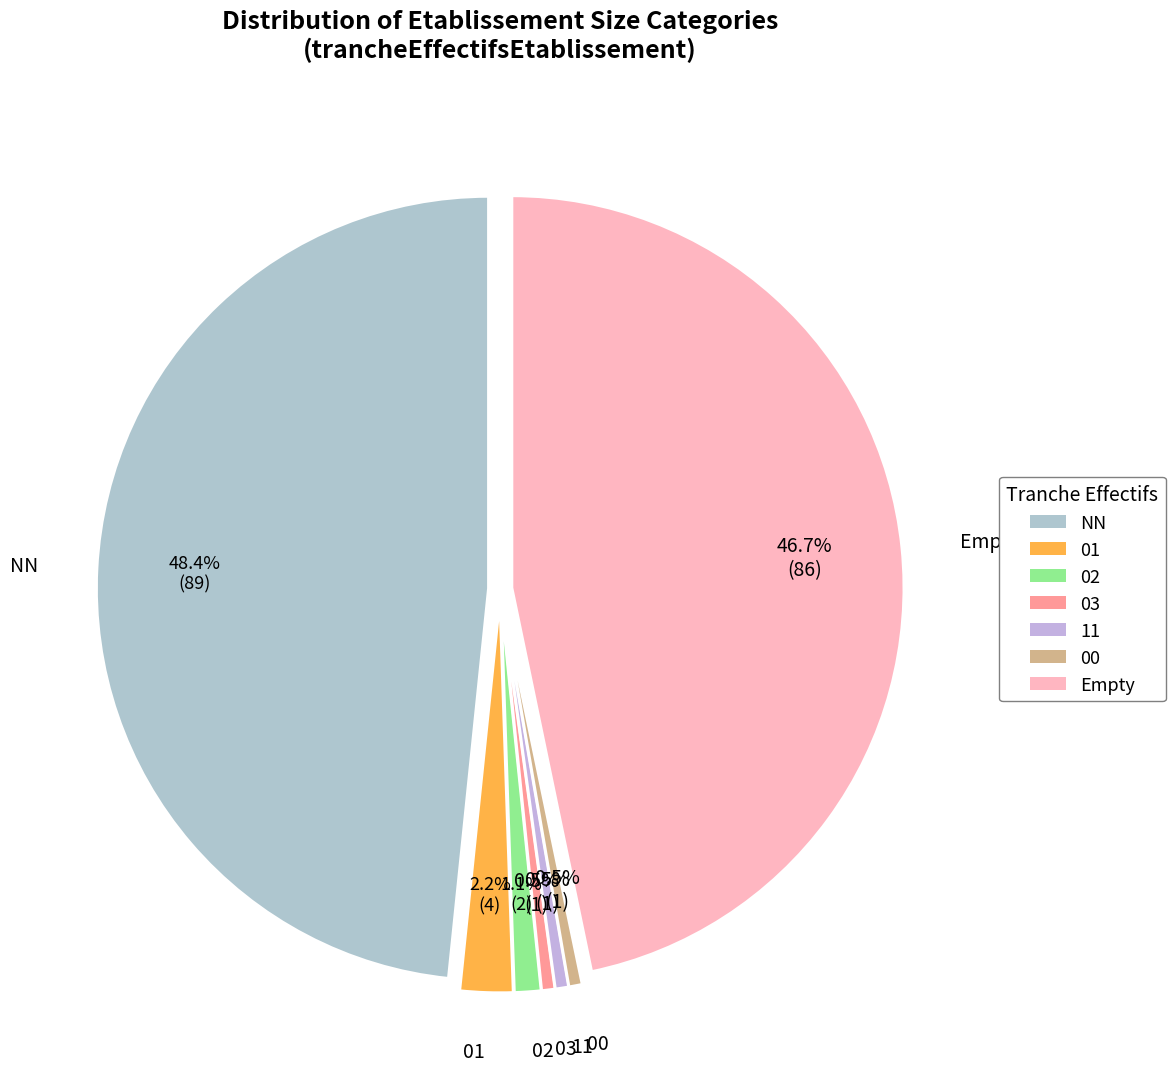

Is it true that 03 is 11% of the pie?

False